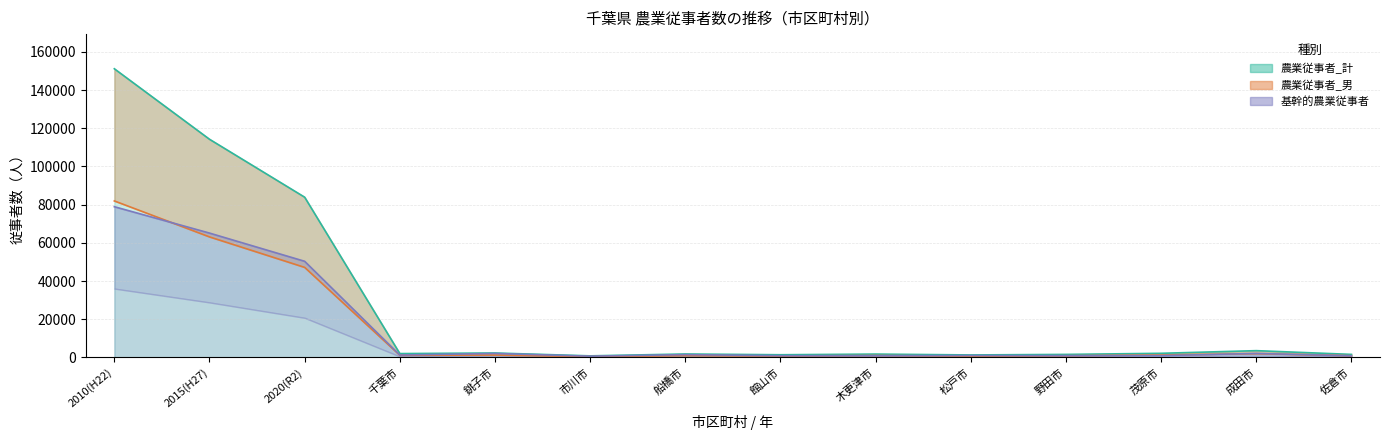

In 農業従事者_計, how many points are lower than both neighbors (excluding endpoints)?

4